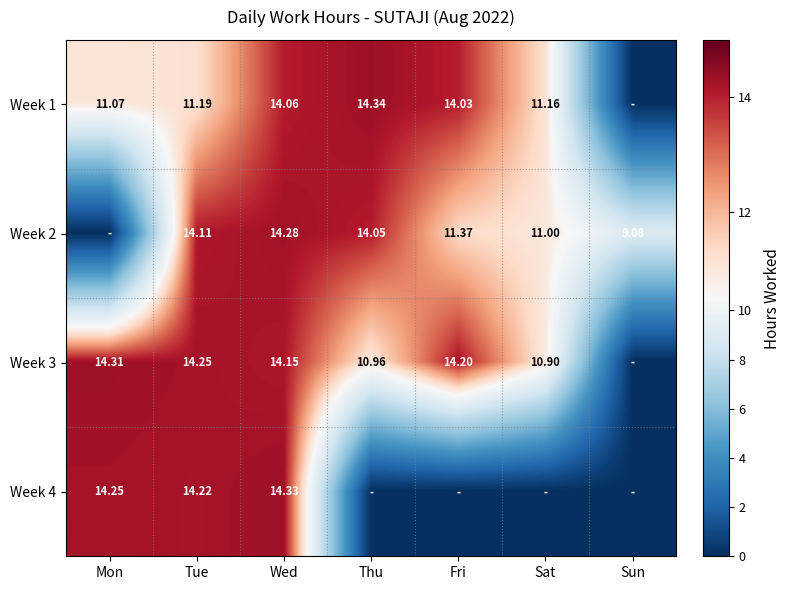

Between Thu and Mon, which is larger?

Thu